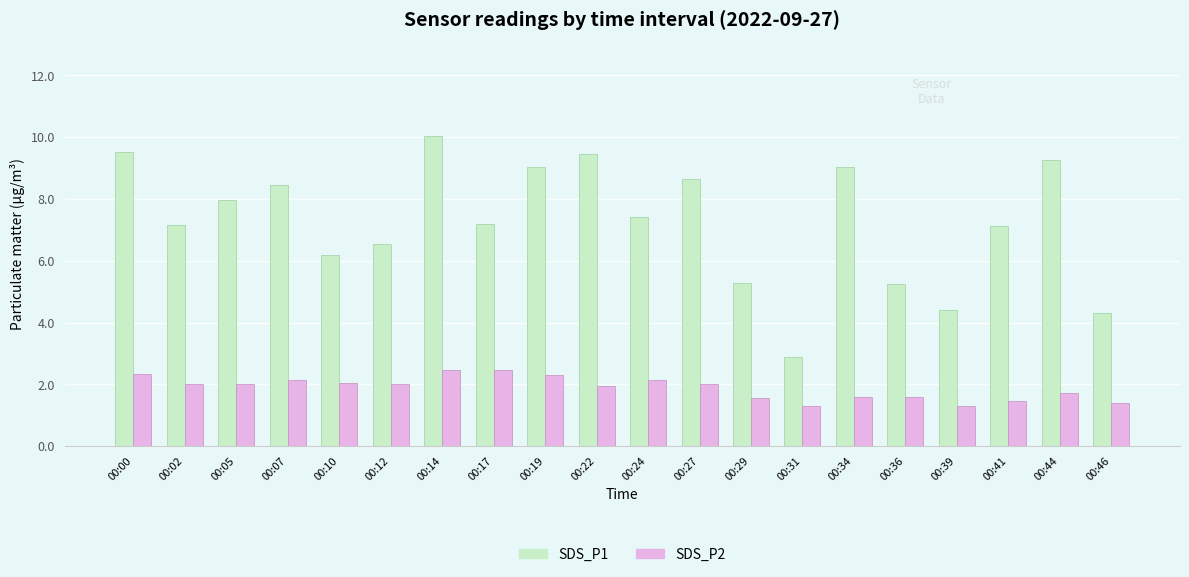

How many bars are there in each group?

2